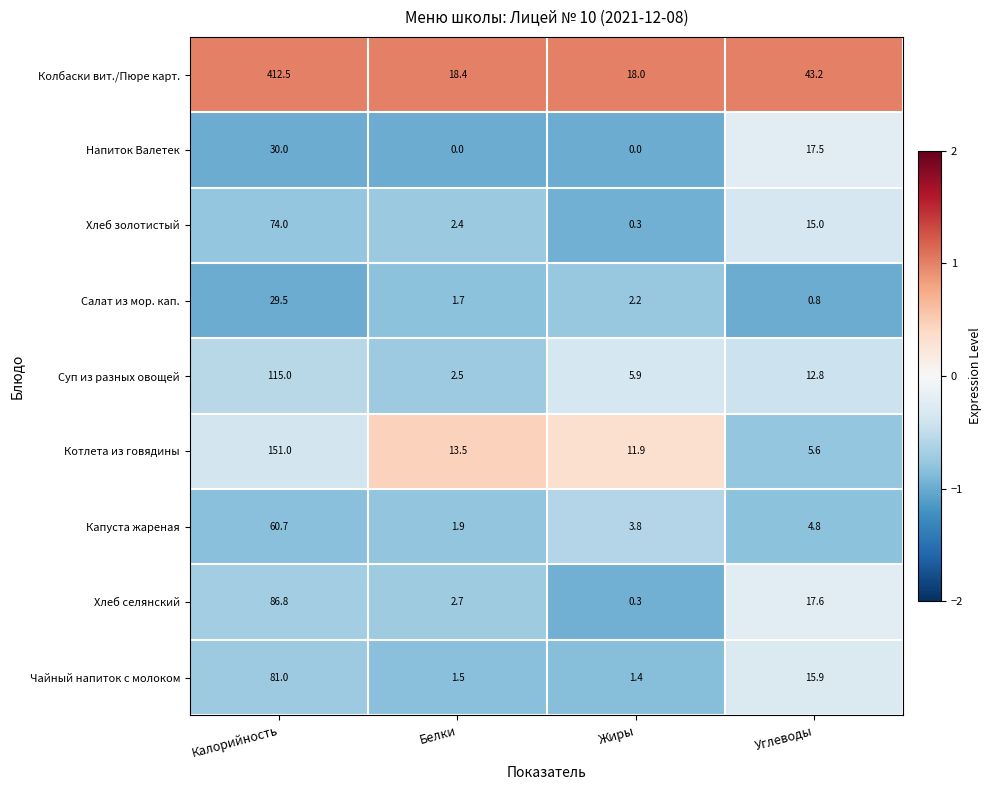

How many data points does each series have?

4